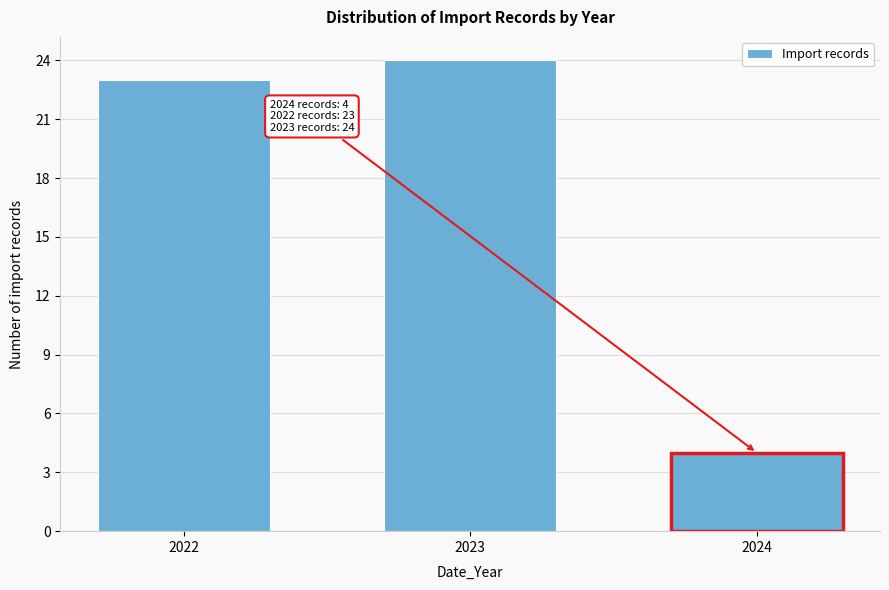

Reading right to left, list all the values displayed in this chart.

4	24	23